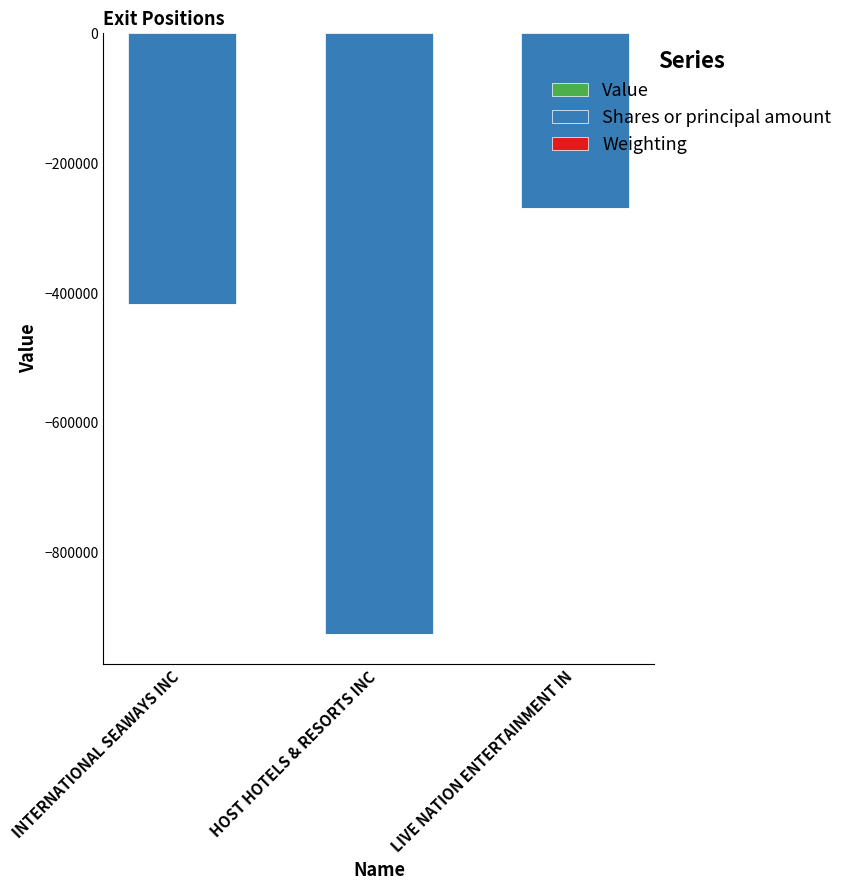

Reading left to right, list all the values displayed in this chart.

Value: INTERNATIONAL SEAWAYS INC=0.0	HOST HOTELS & RESORTS INC=0.0	LIVE NATION ENTERTAINMENT IN=0.0
Shares or principal amount: INTERNATIONAL SEAWAYS INC=-416610.0	HOST HOTELS & RESORTS INC=-925000.0	LIVE NATION ENTERTAINMENT IN=-268667.0
Weighting: INTERNATIONAL SEAWAYS INC=-9.4	HOST HOTELS & RESORTS INC=-9.7	LIVE NATION ENTERTAINMENT IN=-11.5